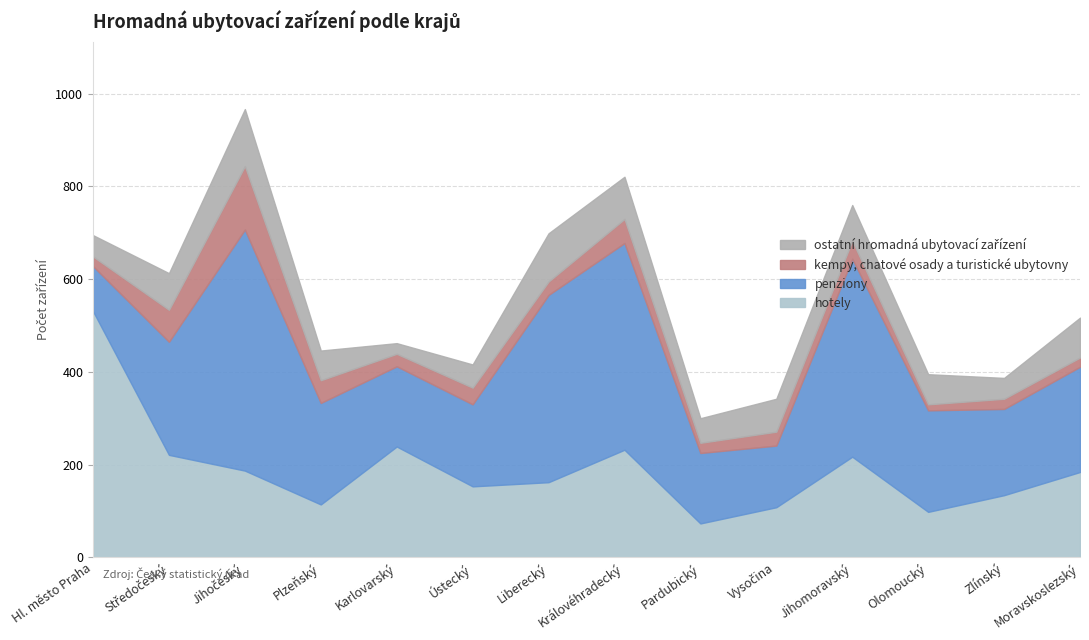

Rank the series by their maximum value, from lowest to highest.

ostatní hromadná ubytovací zařízení, kempy, chatové osady a turistické ubytovny, penziony, hotely